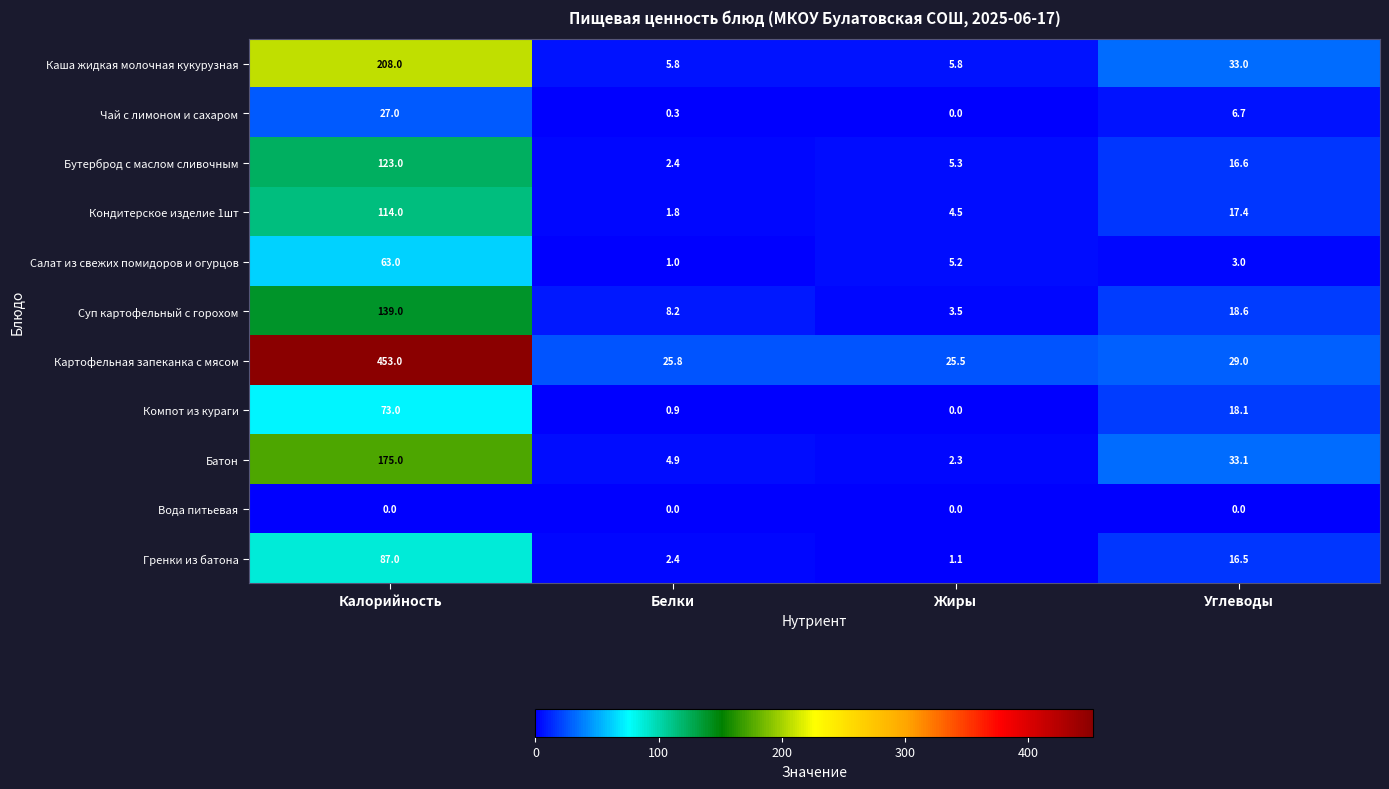

True or false: Компот из кураги has a value of 5.8 at Углеводы.

False